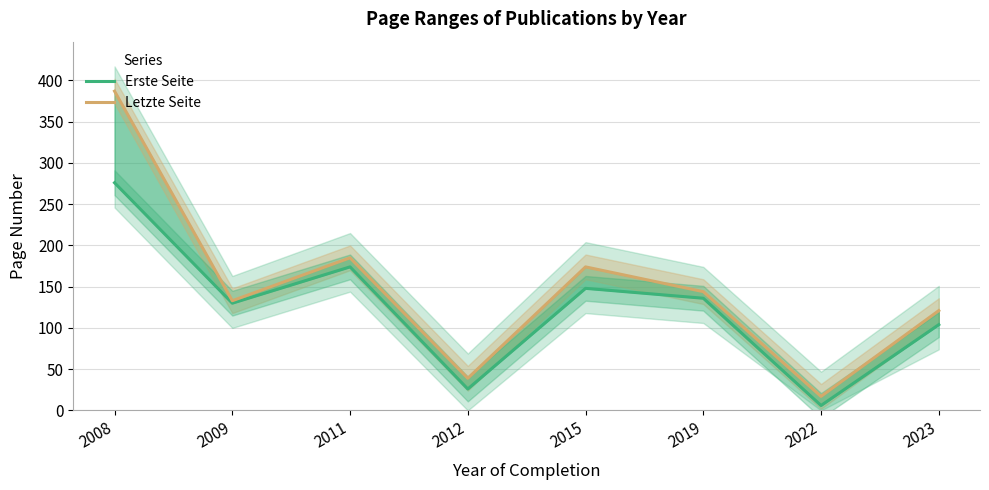

What is the difference between the Erste Seite values at 2015 and 2009?

18